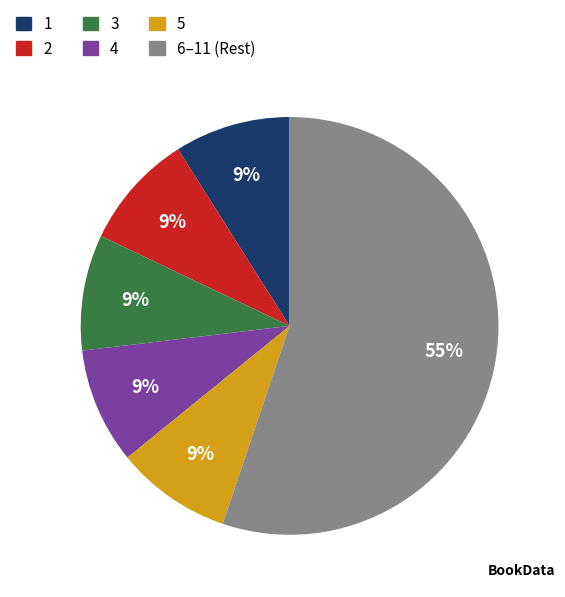

Is there a majority slice in this chart?

Yes